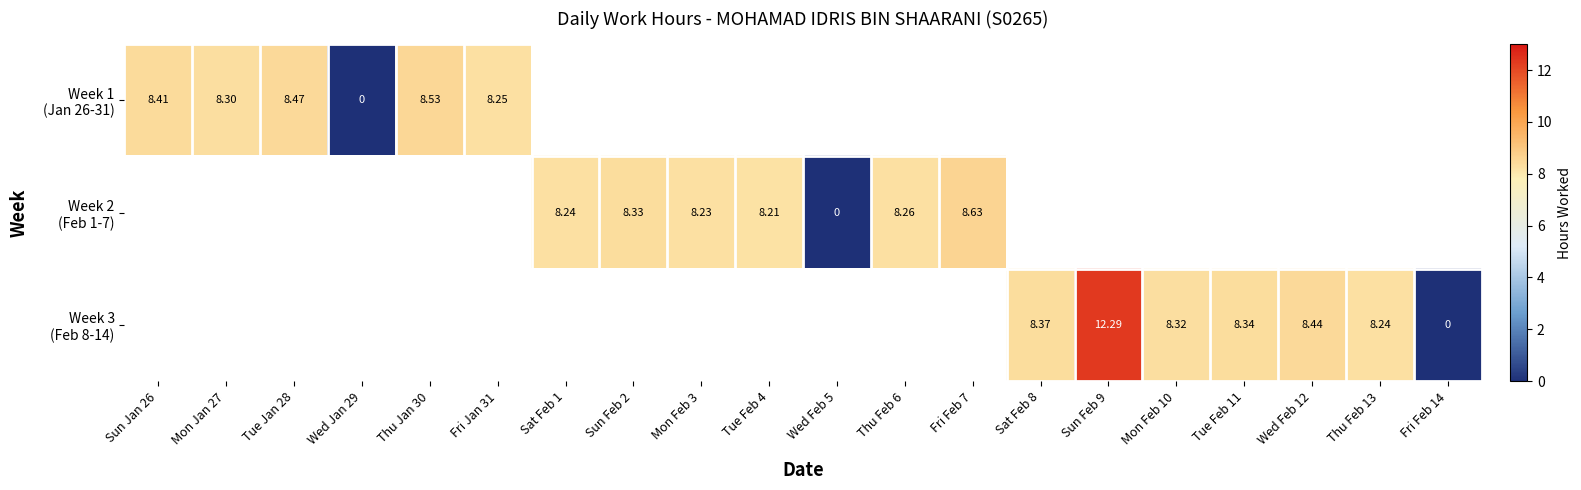

Which category has the highest value in the Week 1 (Jan 26-31) series?

Thu Jan 30